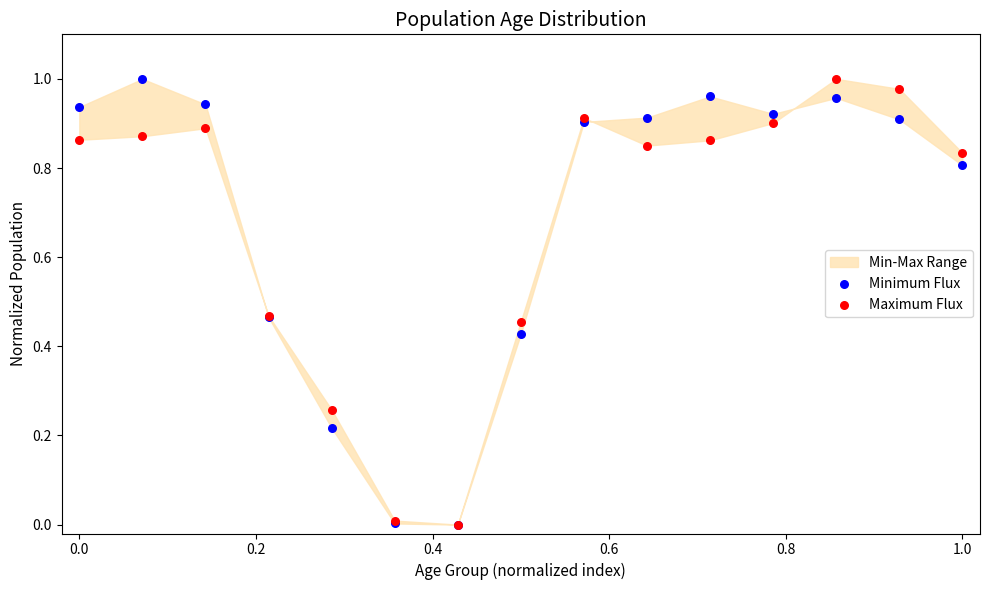

Which series has the widest spread of Y values?

Minimum Flux